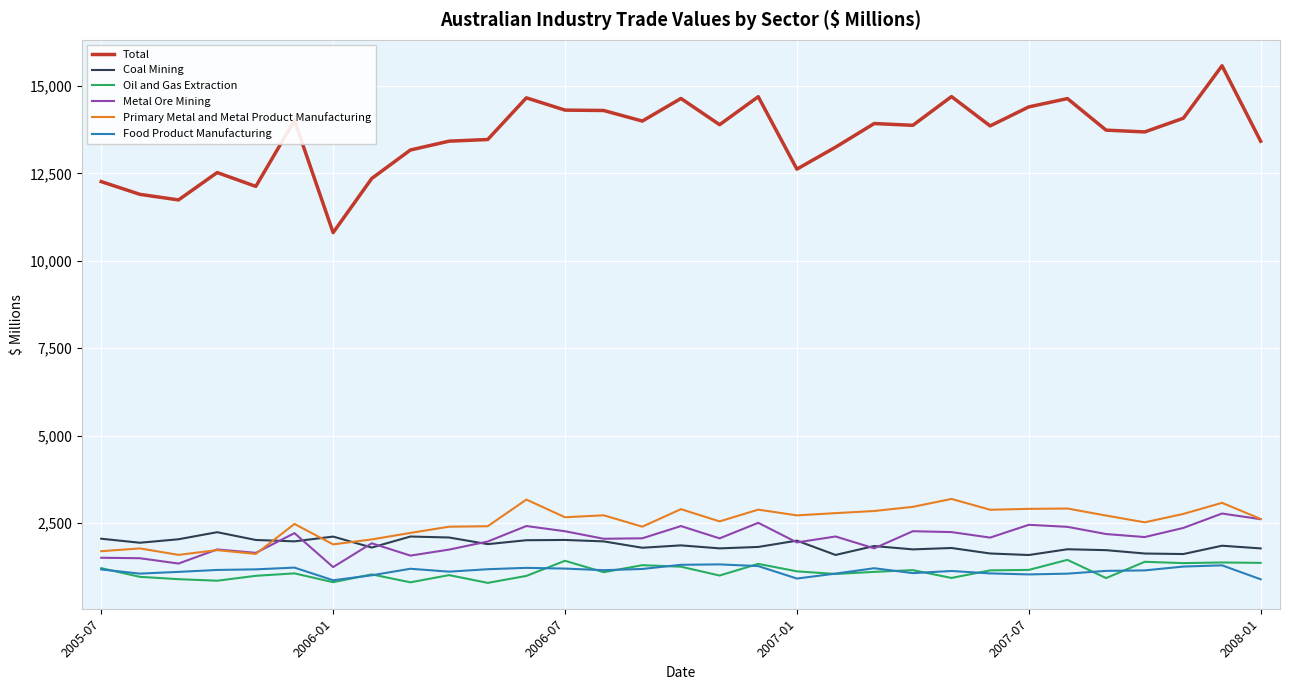

Which series has the largest total across all categories?

Total